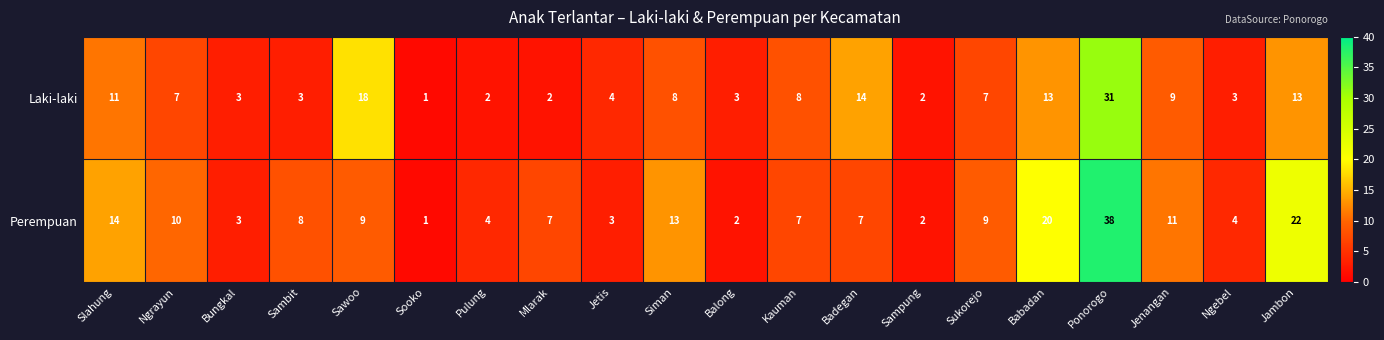

Is it true that Laki-laki equals 8 at Kauman?

True